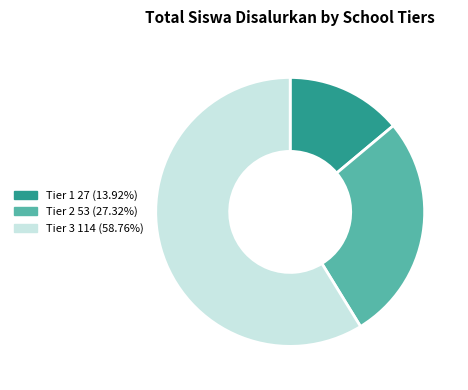

How many slices are in this pie chart?

3